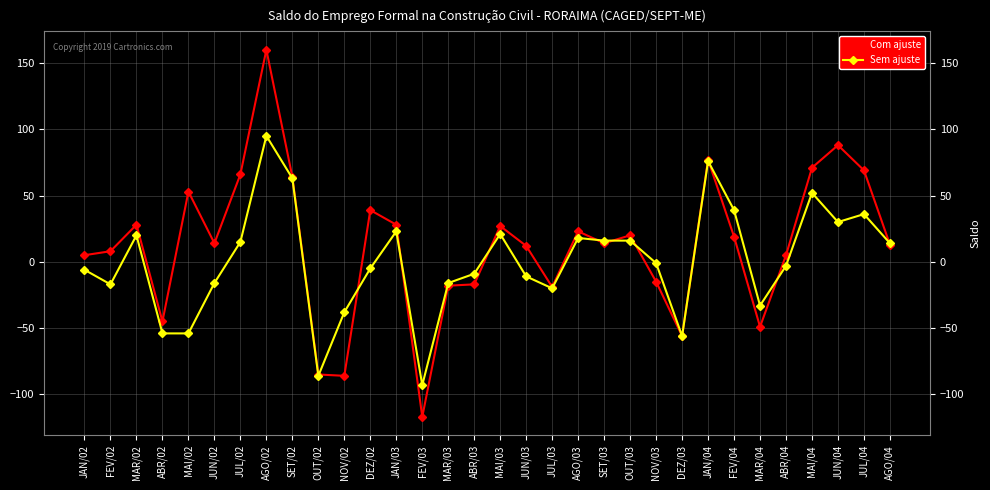

Which series has the largest total across all categories?

Com ajuste